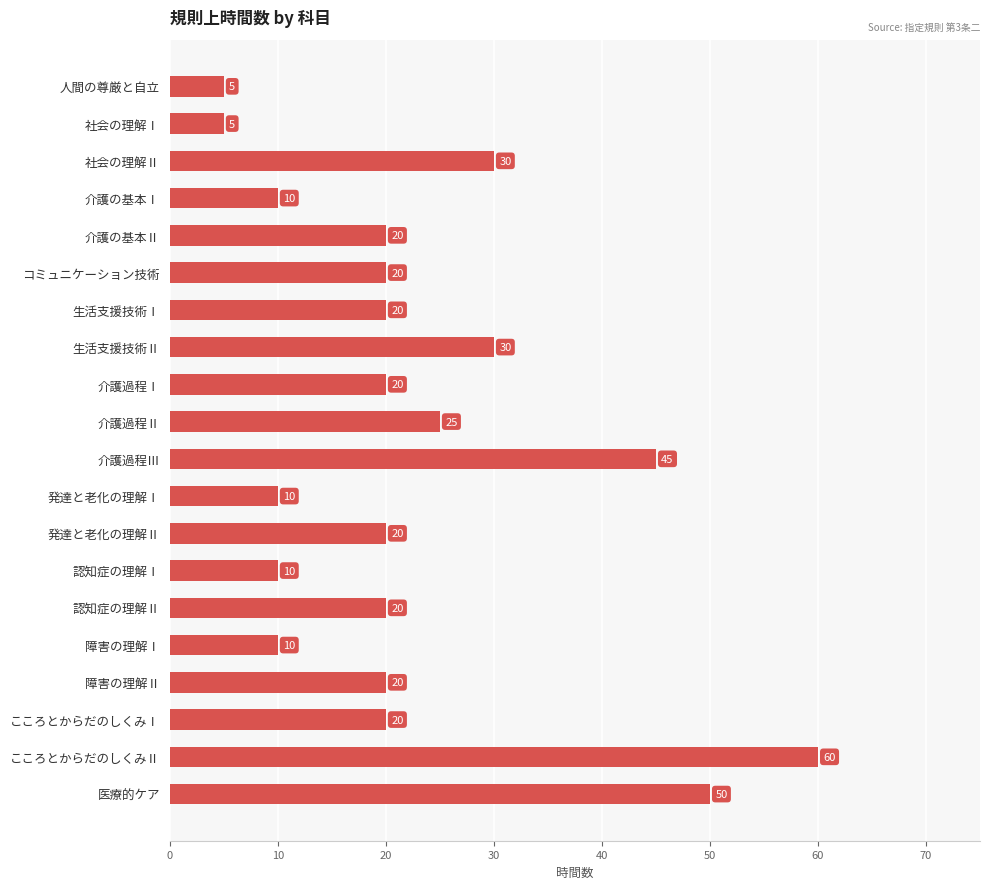

True or false: the data shows 10 at 発達と老化の理解Ⅰ.

True